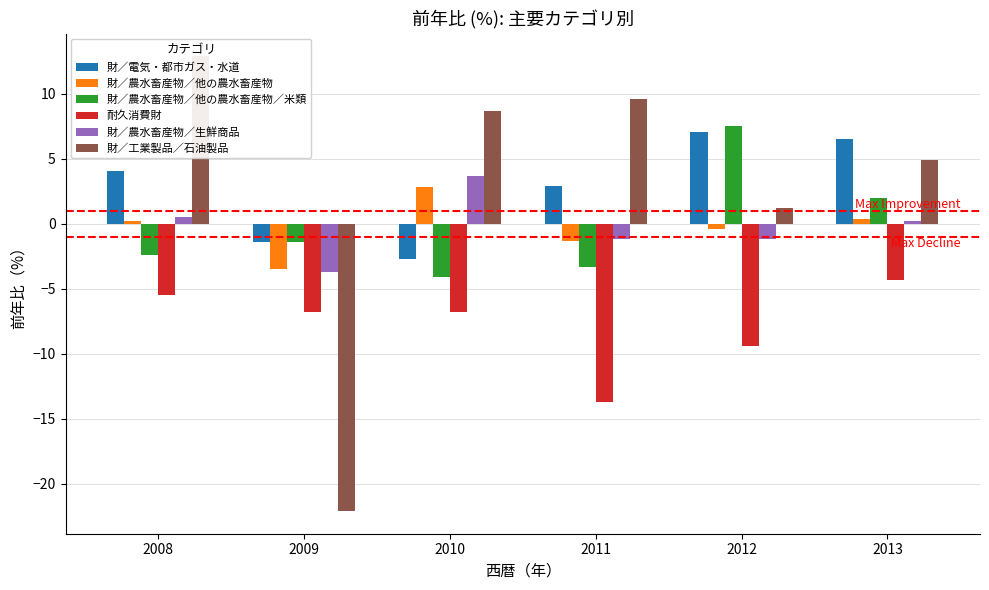

Rank the series at 2009 from lowest to highest value.

財／工業製品／石油製品, 耐久消費財, 財／農水畜産物／生鮮商品, 財／農水畜産物／他の農水畜産物, 財／電気・都市ガス・水道, 財／農水畜産物／他の農水畜産物／米類